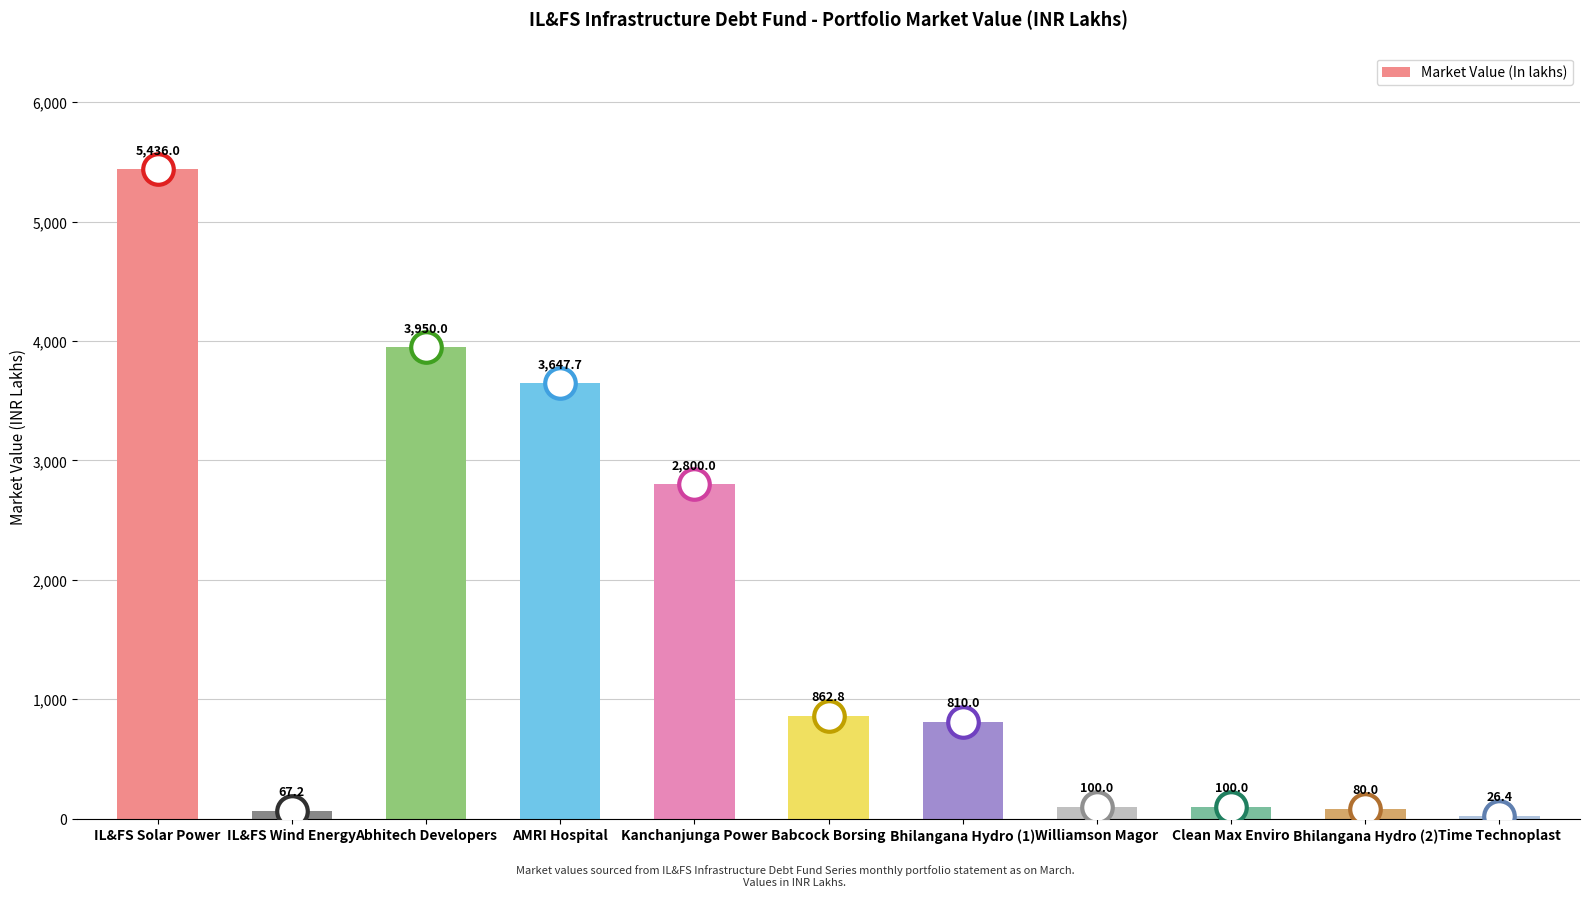

Count the number of data series in this chart.

1